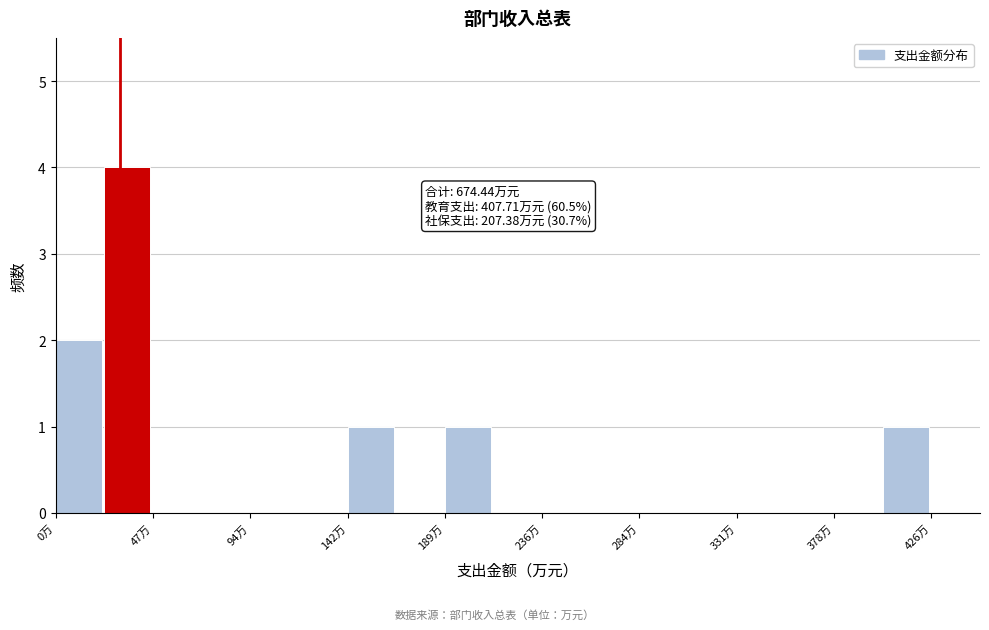

Over which range of the x-axis is the bar tallest?

25 to 45